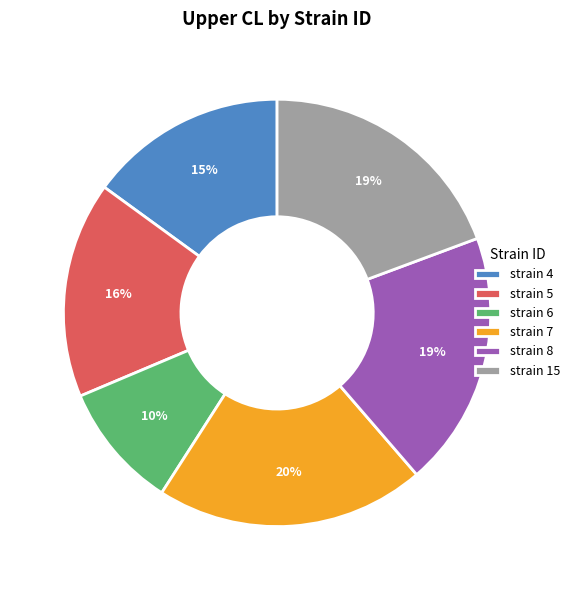

What is the largest slice in the pie chart?

strain 7